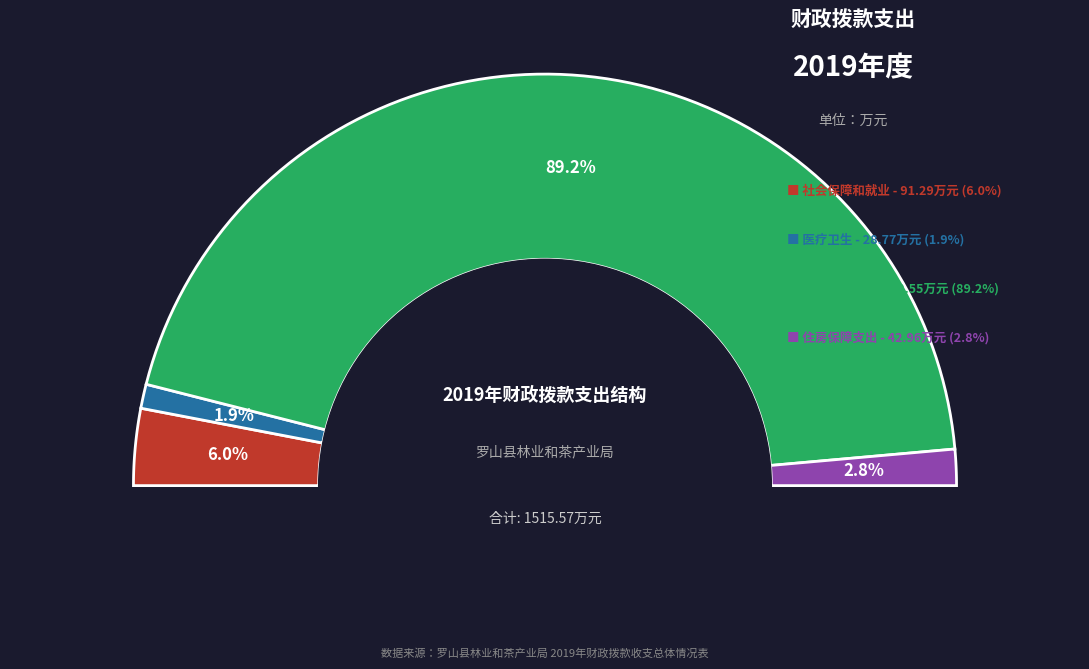

Rank the categories by value from lowest to highest.

十、医疗卫生, 二十一、住房保障支出, 八、社会保障和就业, 十三、农林水事务